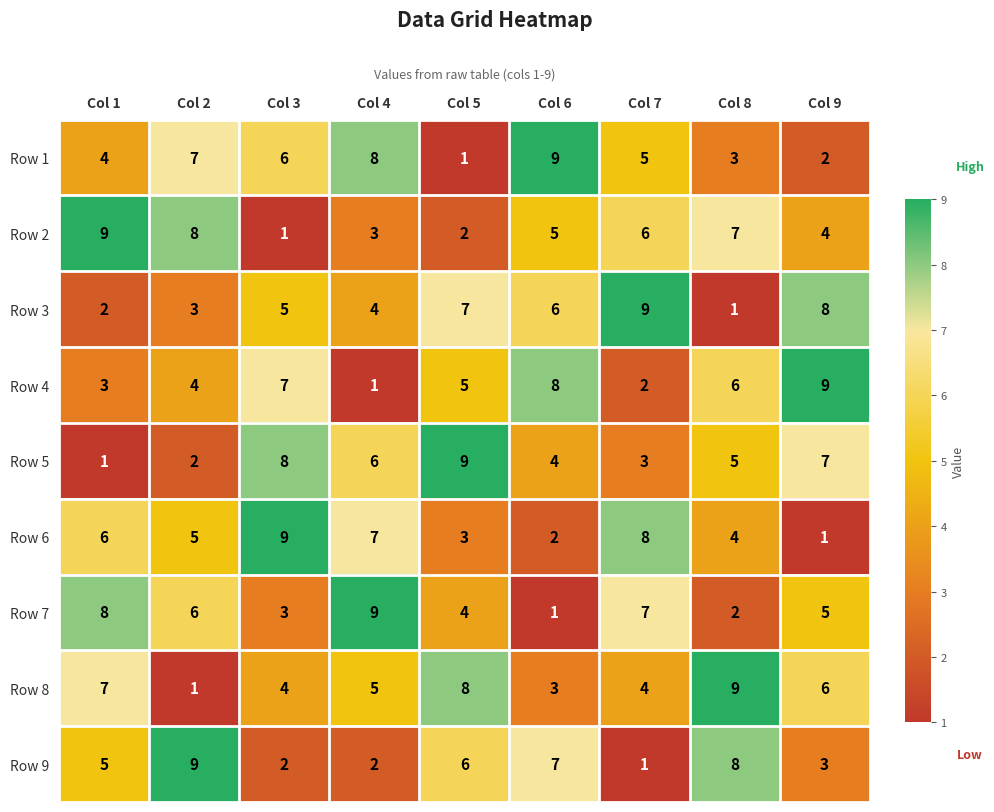

Rank the series at Col 6 from lowest to highest value.

Row 7, Row 6, Row 8, Row 5, Row 2, Row 3, Row 9, Row 4, Row 1